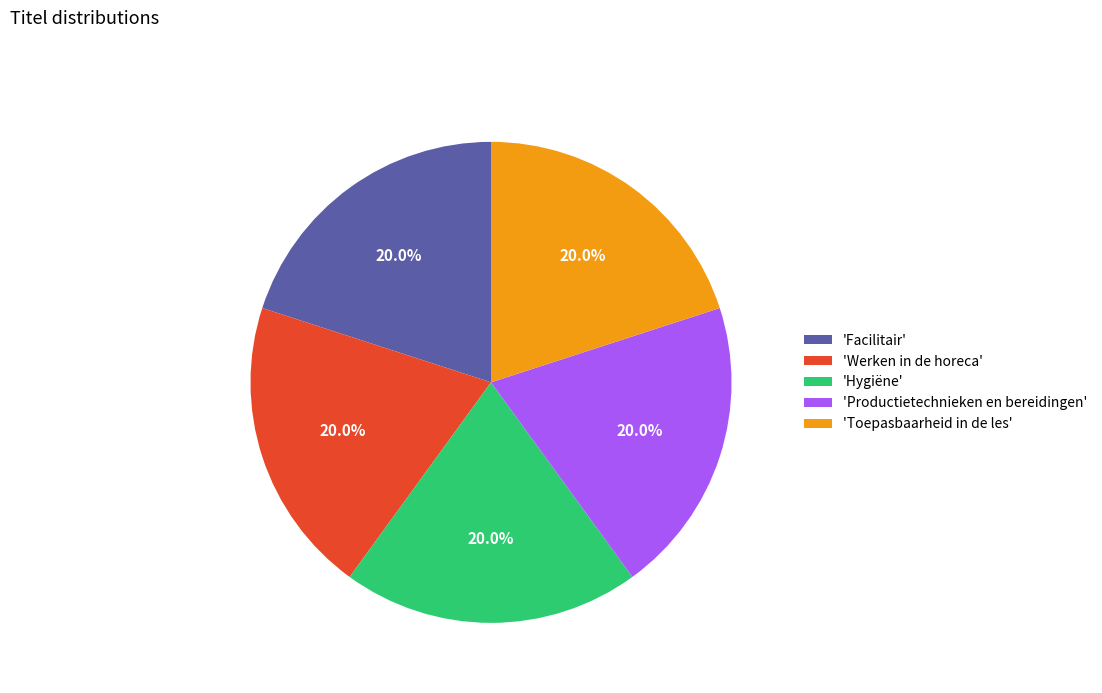

What is the ratio of the value at 'Toepasbaarheid in de les' to the value at 'Productietechnieken en bereidingen'?

1.0